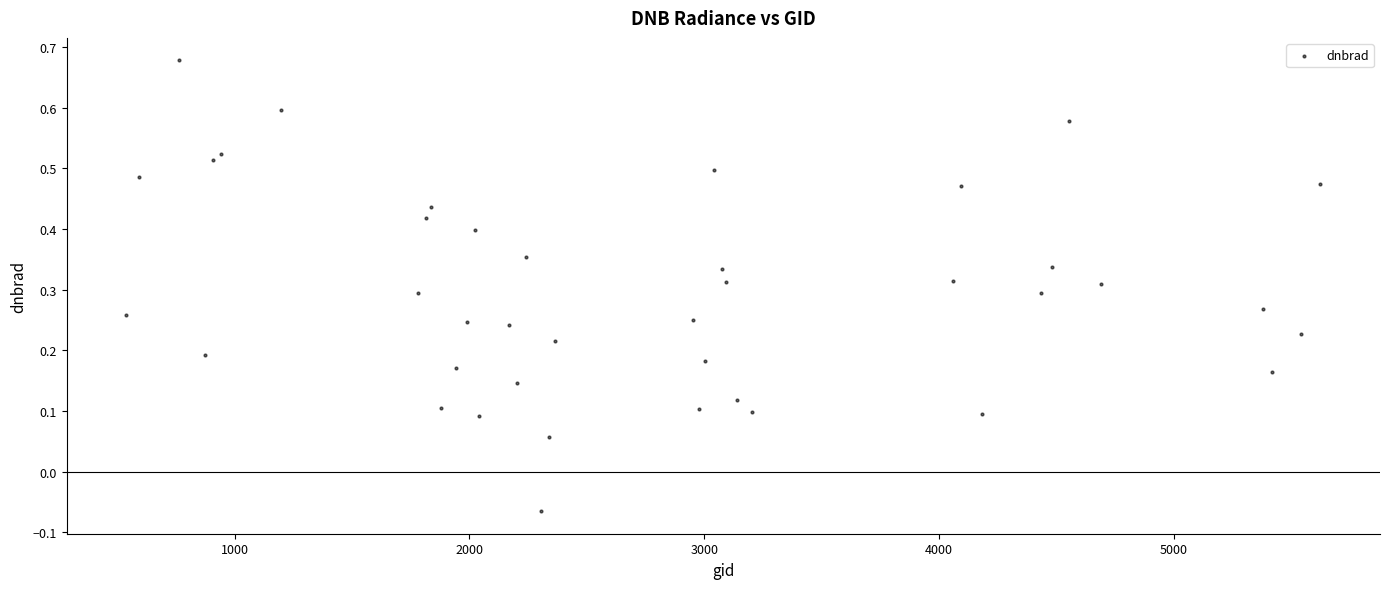

What is the range of X values (max minus min)?

5085.0